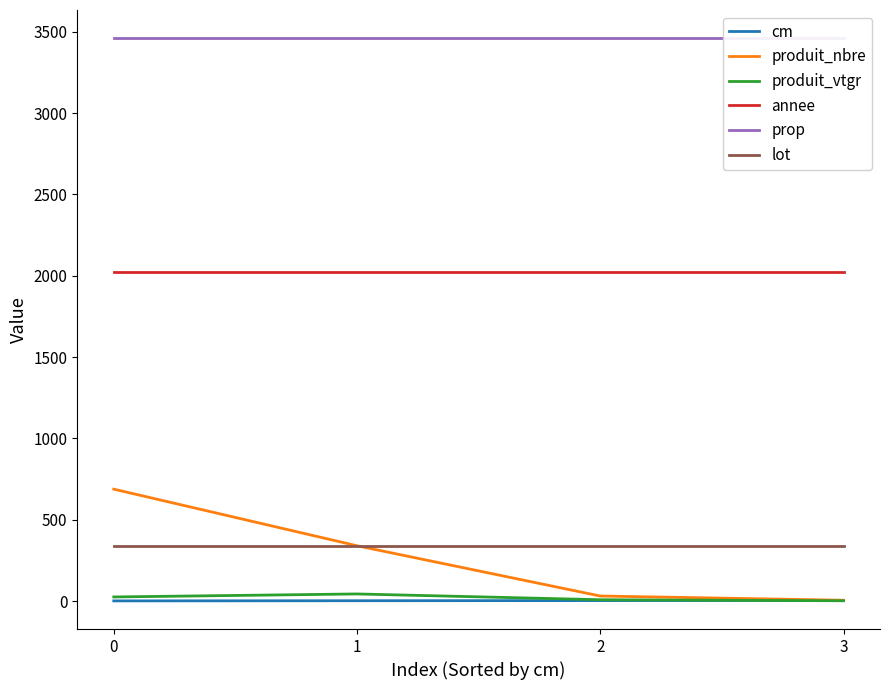

Between 3 and 1, which is larger?

3